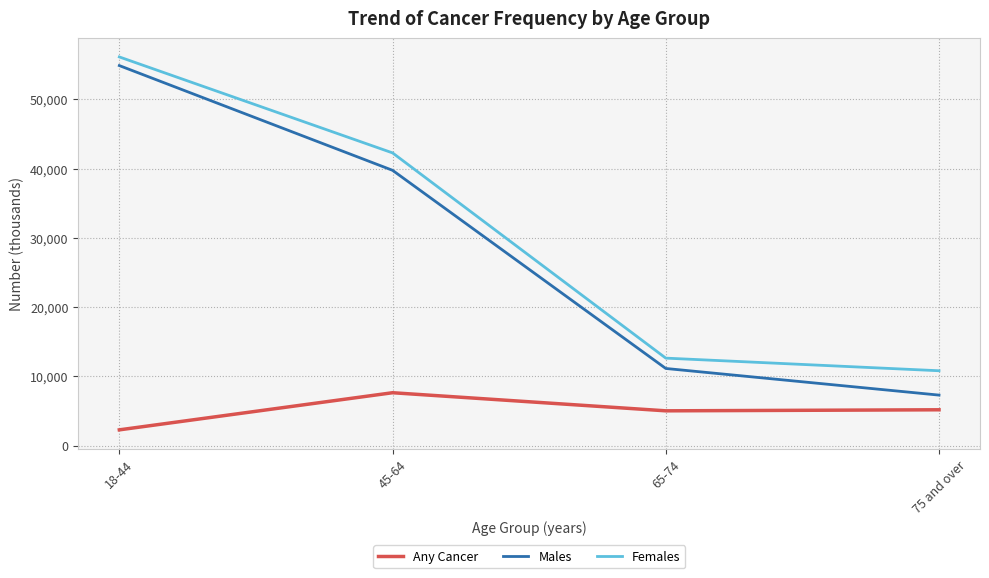

What is the spread (max minus min) of values at 65-74?

7614